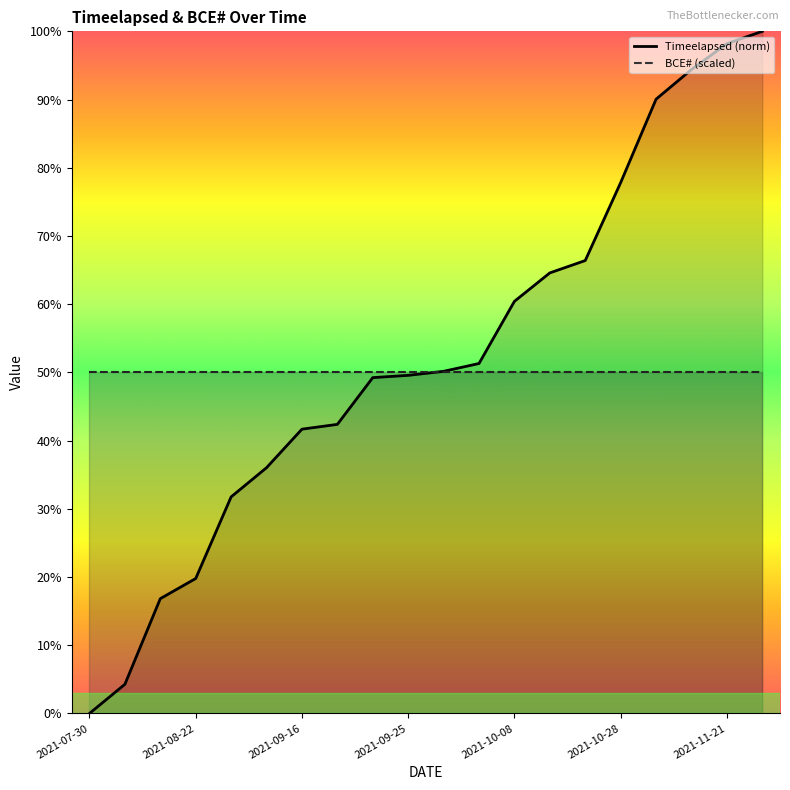

Rank the categories by value from lowest to highest.

2021-07-30, 2021-08-04, 2021-08-18, 2021-08-22, 2021-09-05, 2021-09-10, 2021-09-16, 2021-09-17, 2021-09-25, 2021-09-25, 2021-09-26, 2021-09-27, 2021-10-08, 2021-10-13, 2021-10-15, 2021-10-28, 2021-11-11, 2021-11-16, 2021-11-21, 2021-11-23